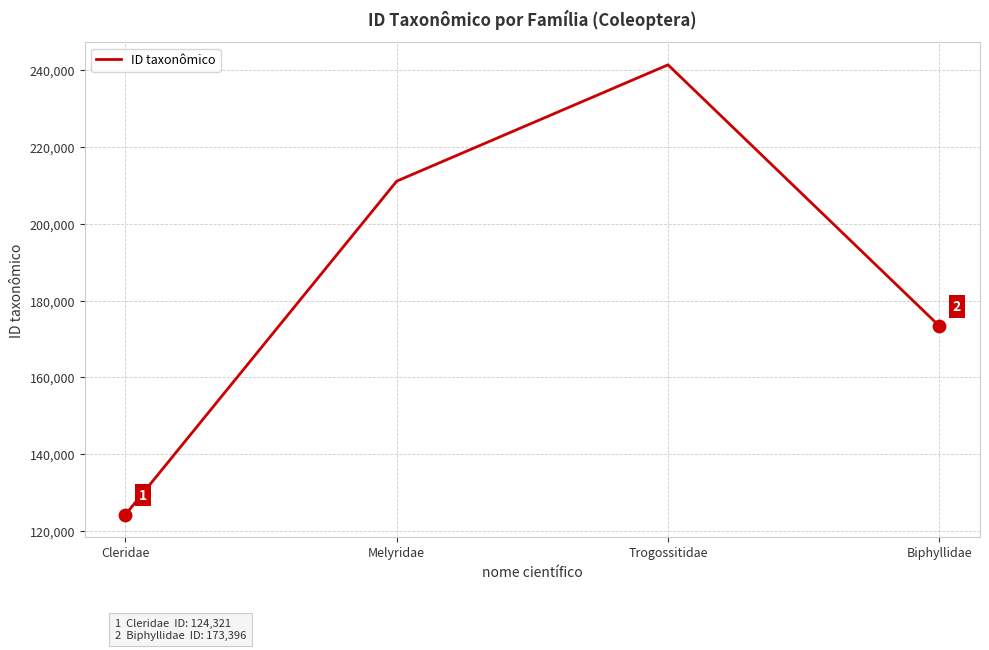

Which has a higher value, Trogossitidae or Melyridae?

Trogossitidae